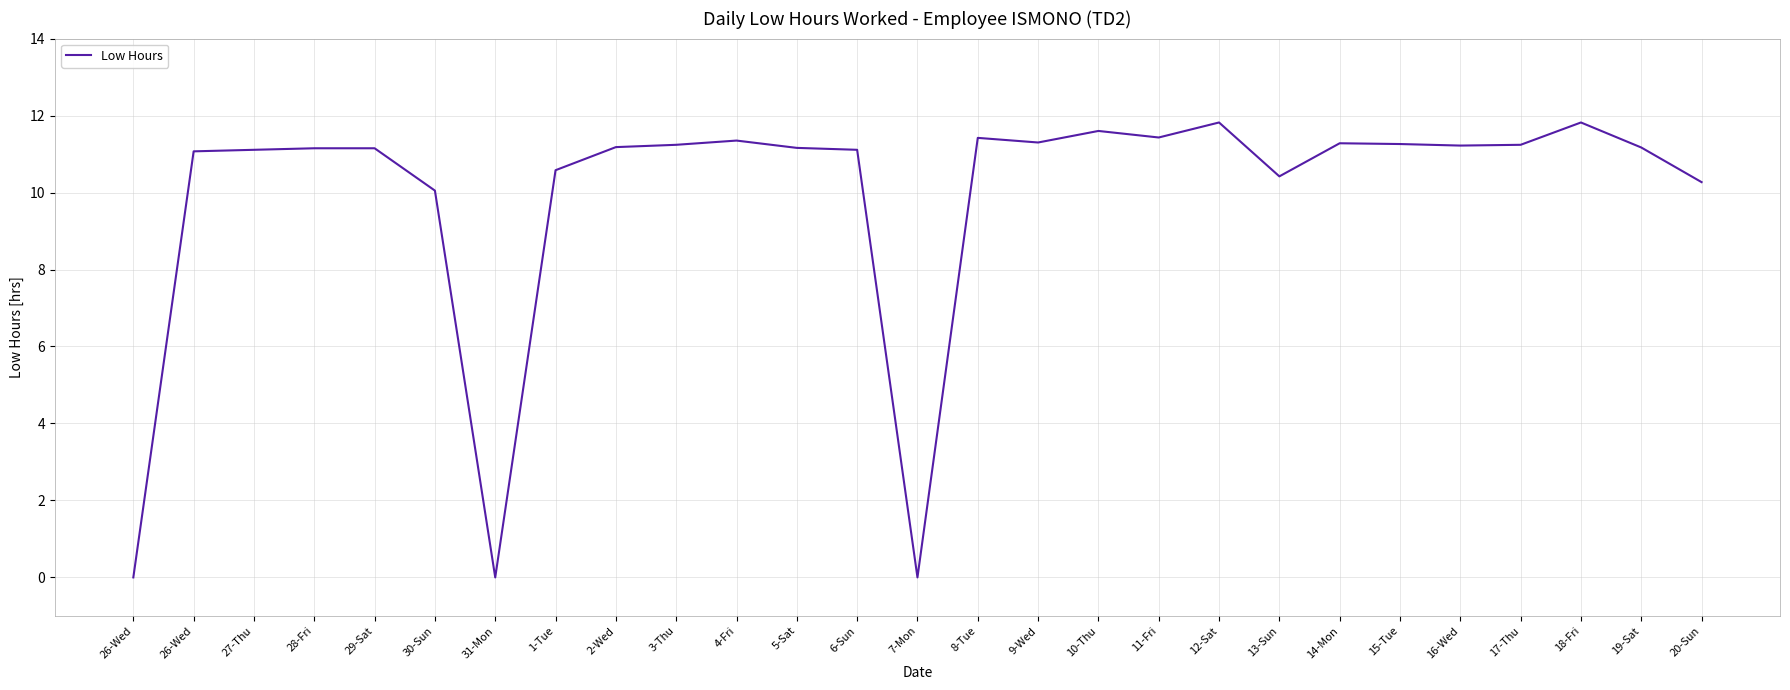

Does the chart display data point markers on the line(s)?

No